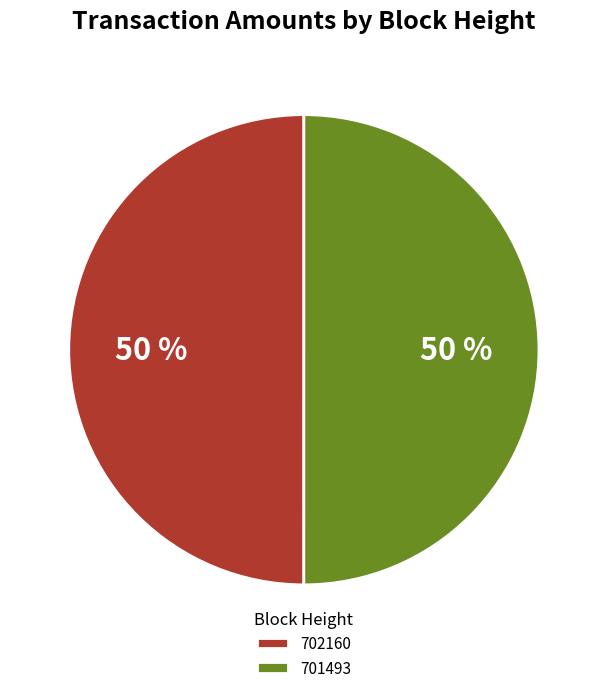

What percentage is the 702160 slice, to the nearest percent?

50%